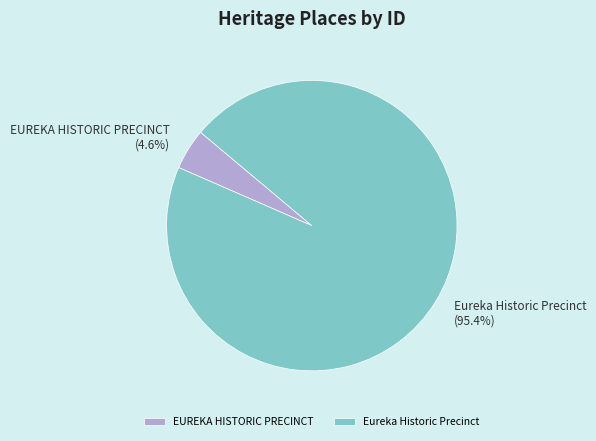

Count the number of slices in the pie.

2